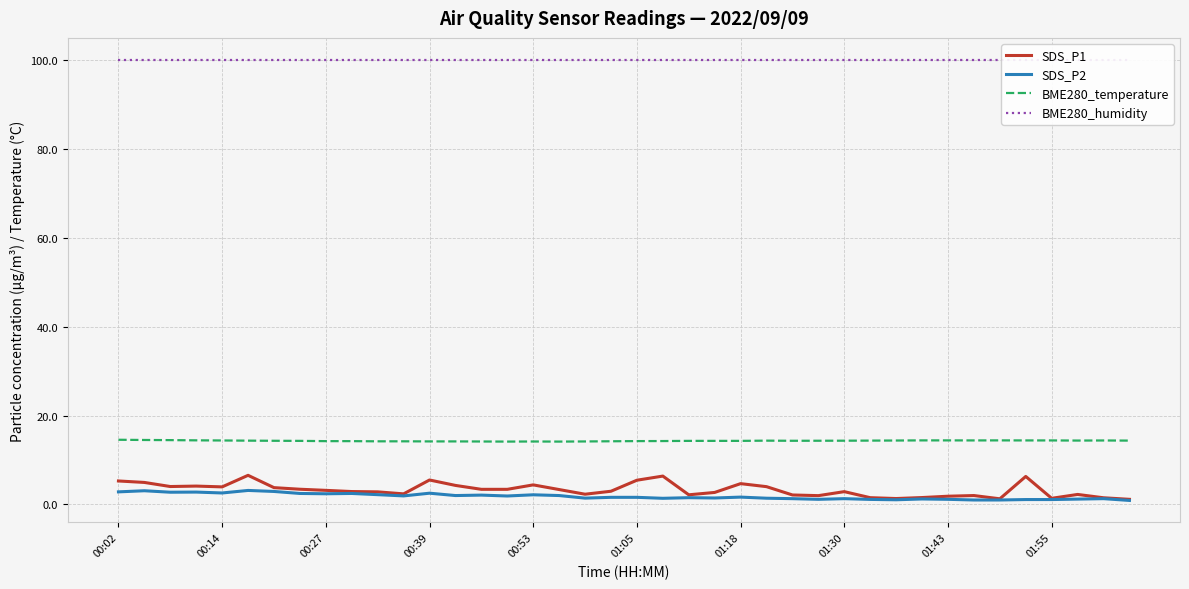

Which series changed the most between 22 and 38?

SDS_P1